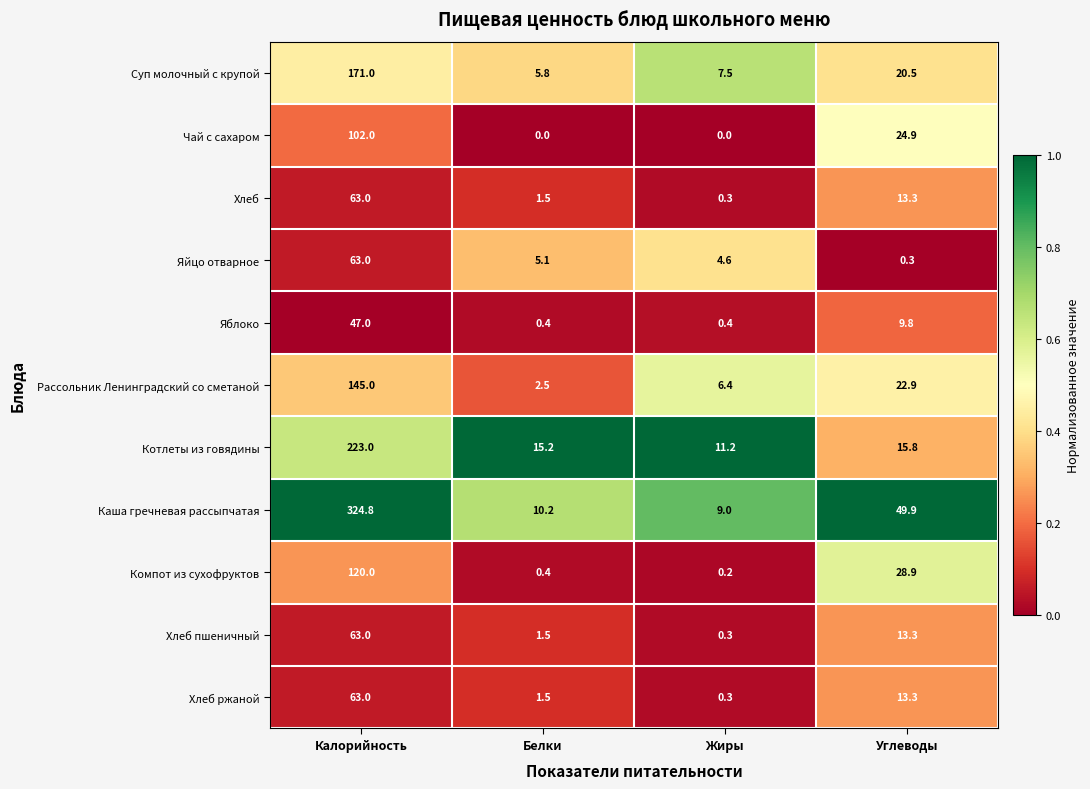

Is it true that Хлеб equals 13.3 at Углеводы?

True